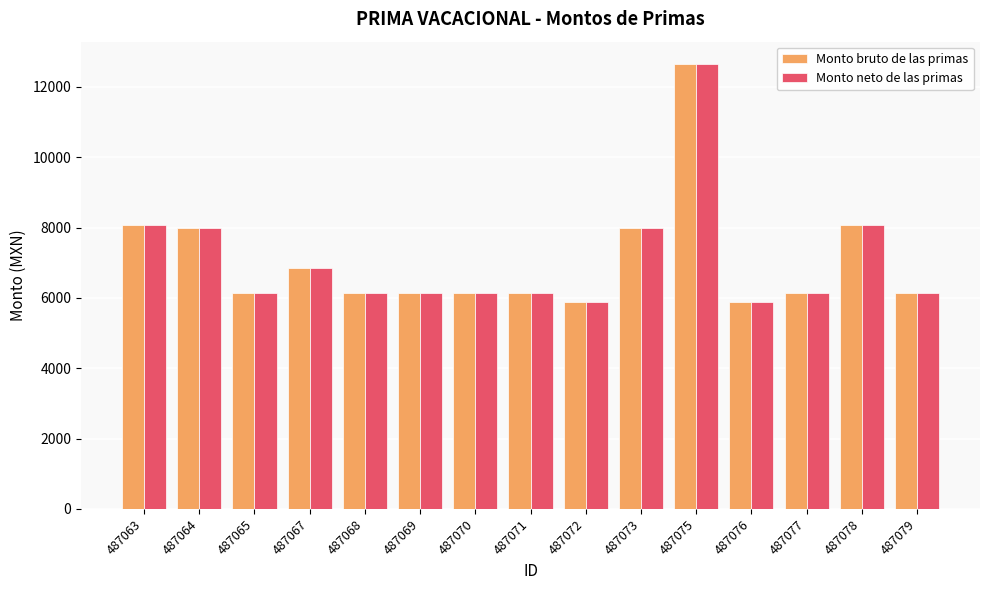

The Monto bruto de las primas series shows 6141.4 at 487068. True or false?

True